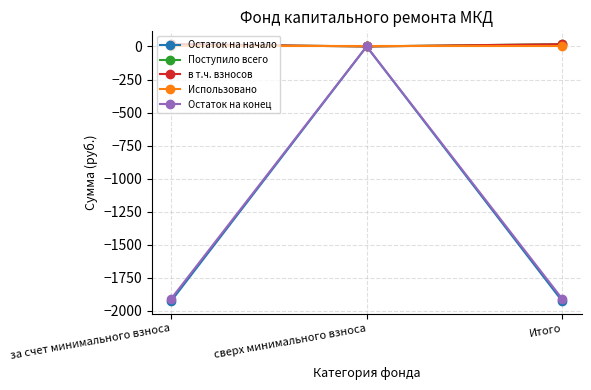

How many lines are shown in the chart?

5